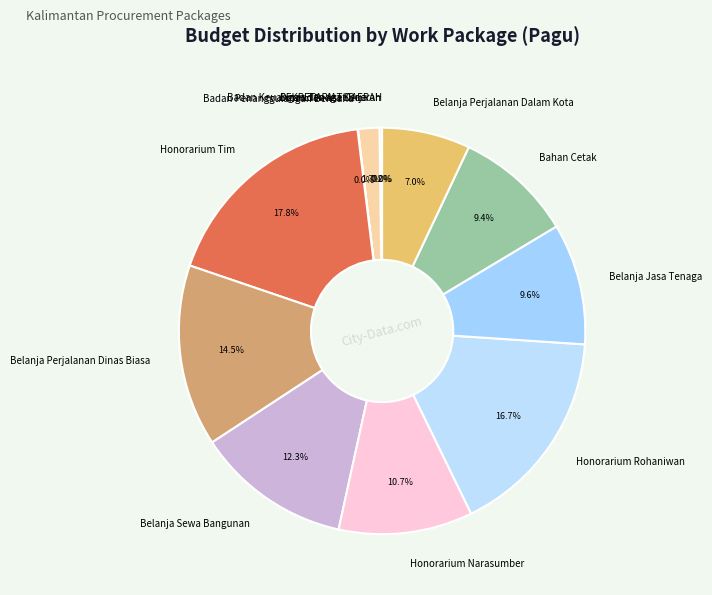

Between Belanja Perjalanan Dinas Biasa and Honorarium Rohaniwan, which is larger?

Honorarium Rohaniwan